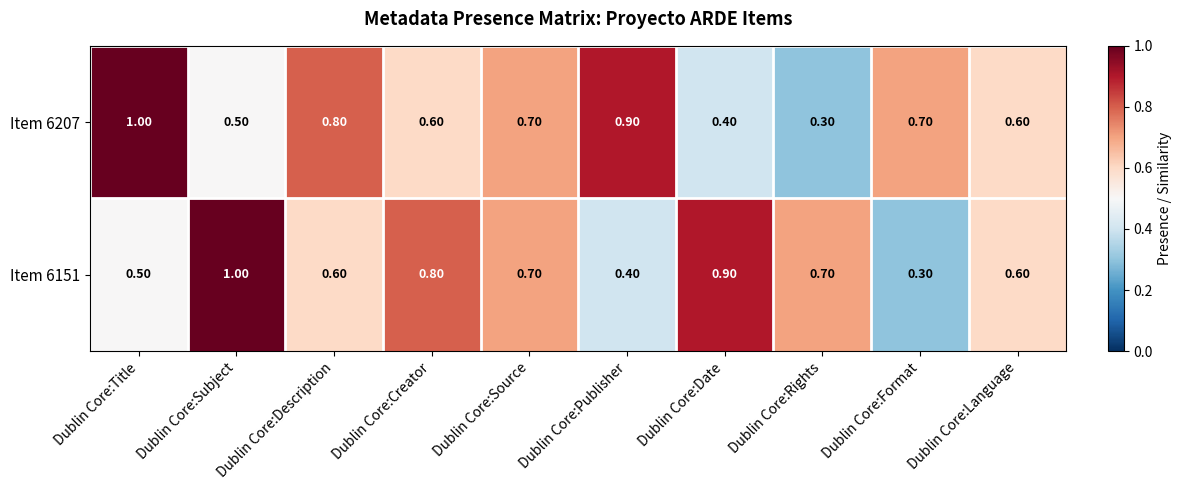

At Dublin Core:Creator, list the series in order from largest to smallest.

Item 6151, Item 6207